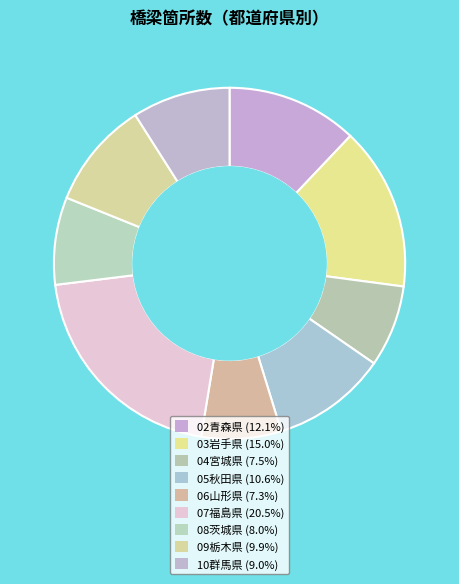

What is the change in value from 03岩手県 to 08茨城県?

-458